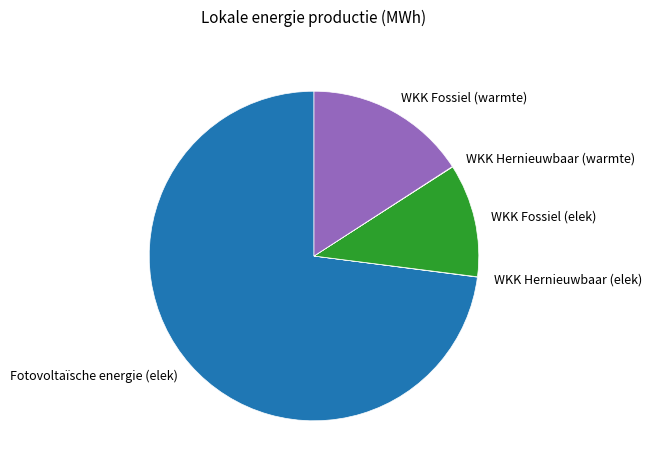

The WKK Fossiel (elek) slice represents 19% of the pie. True or false?

False